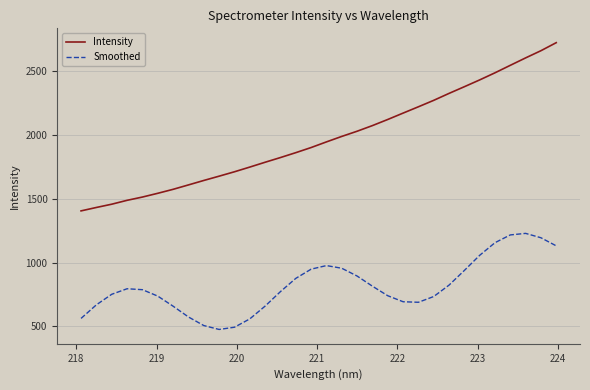

Which series has the largest total across all categories?

Intensity